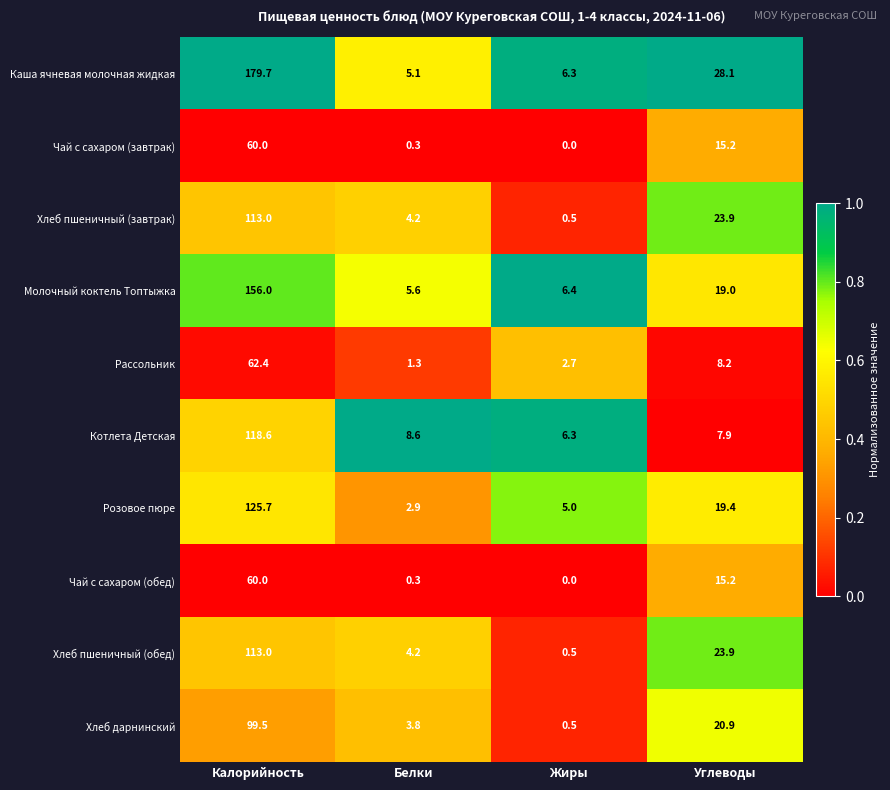

The value of Чай с сахаром (завтрак) at Калорийность is 39.4. True or false?

False